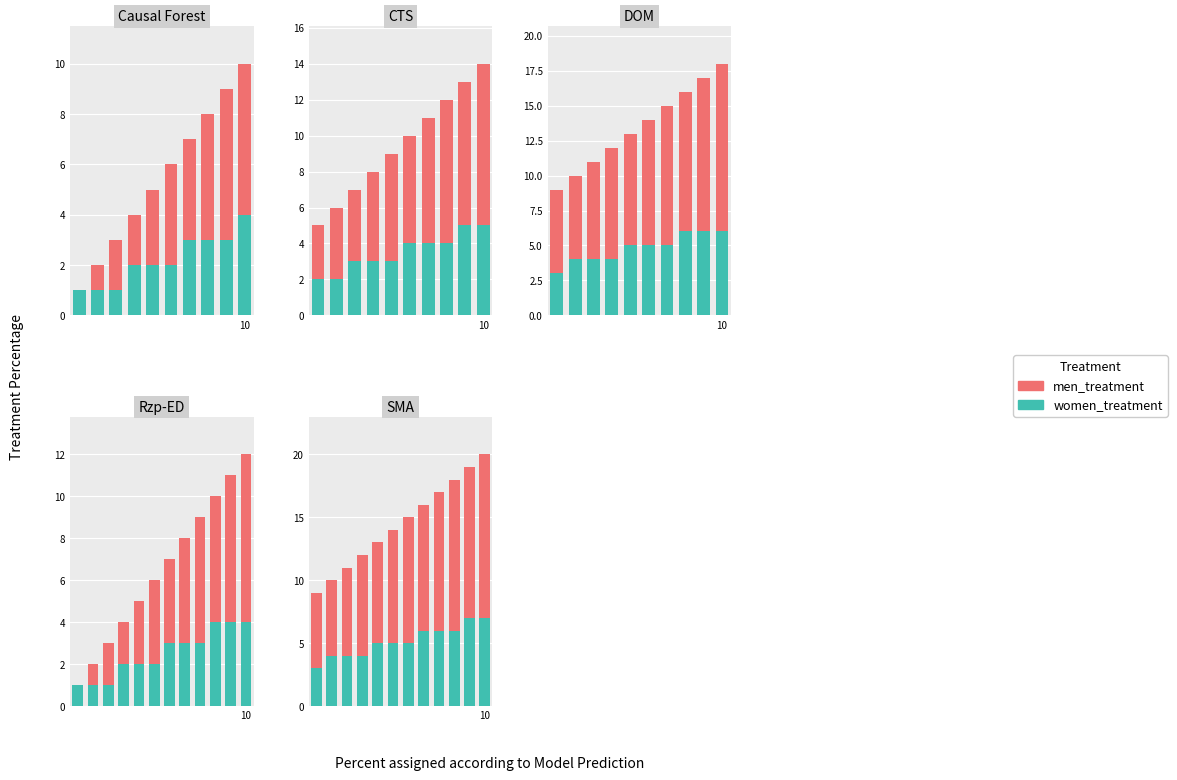

Which series changed the most between 8 and 11?

men_treatment